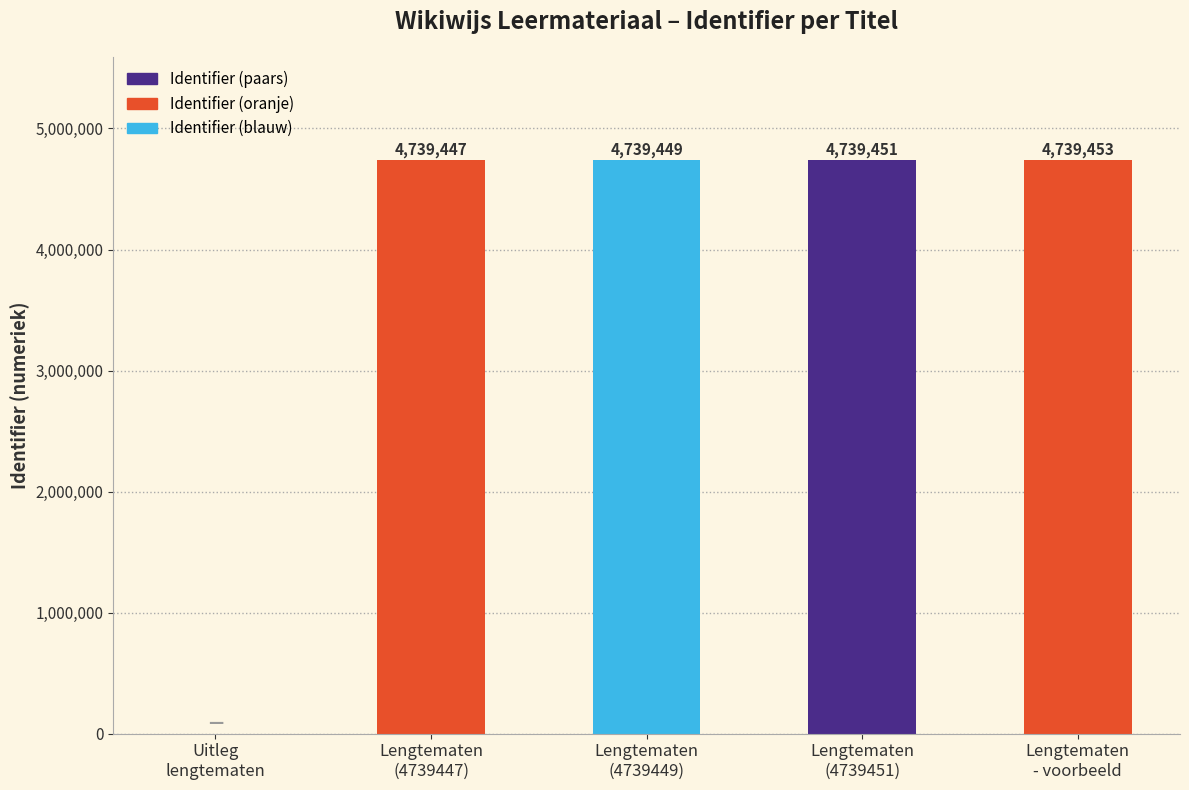

Count the number of data series in this chart.

1